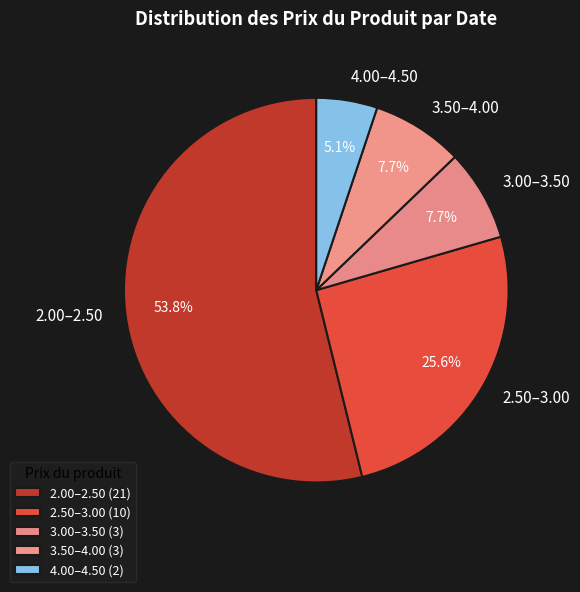

To the nearest percent, what is the average slice percentage?

20%